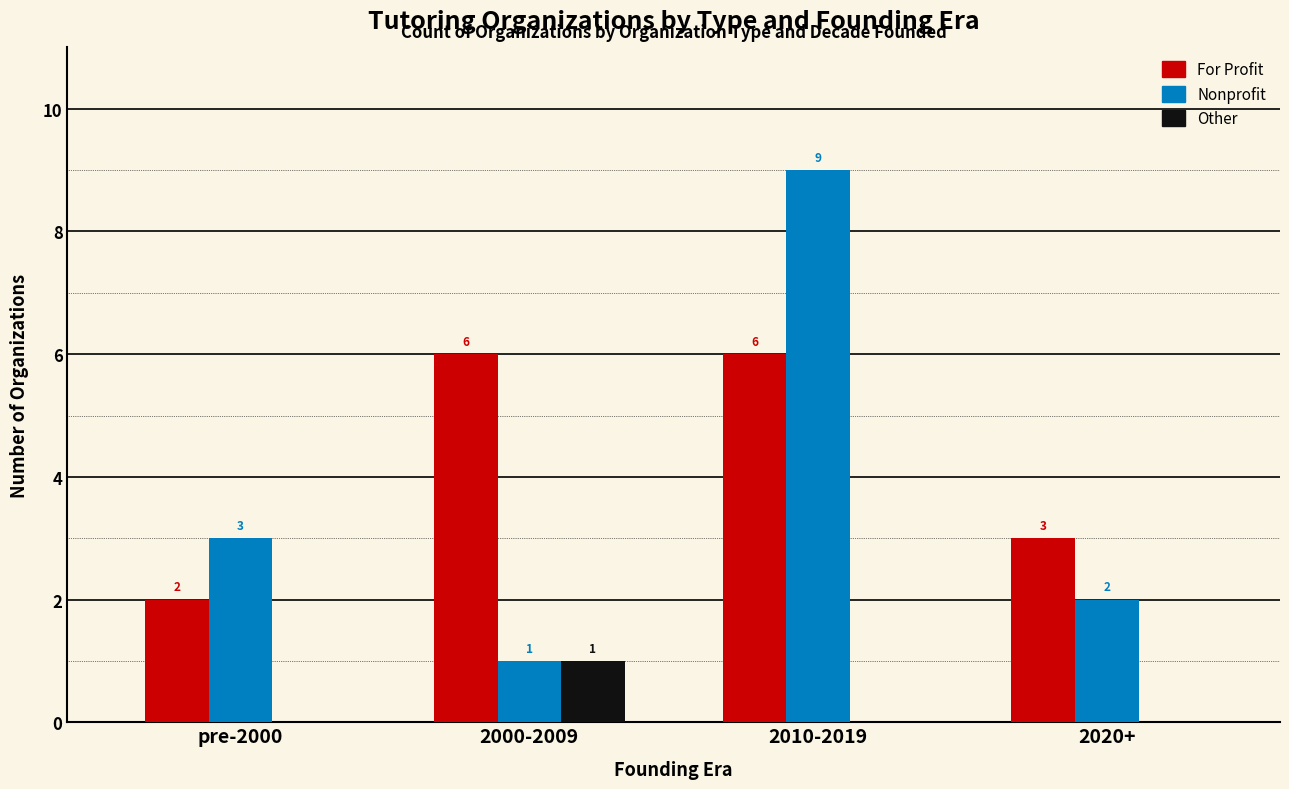

Which series changed the most between 2000-2009 and 2010-2019?

Nonprofit